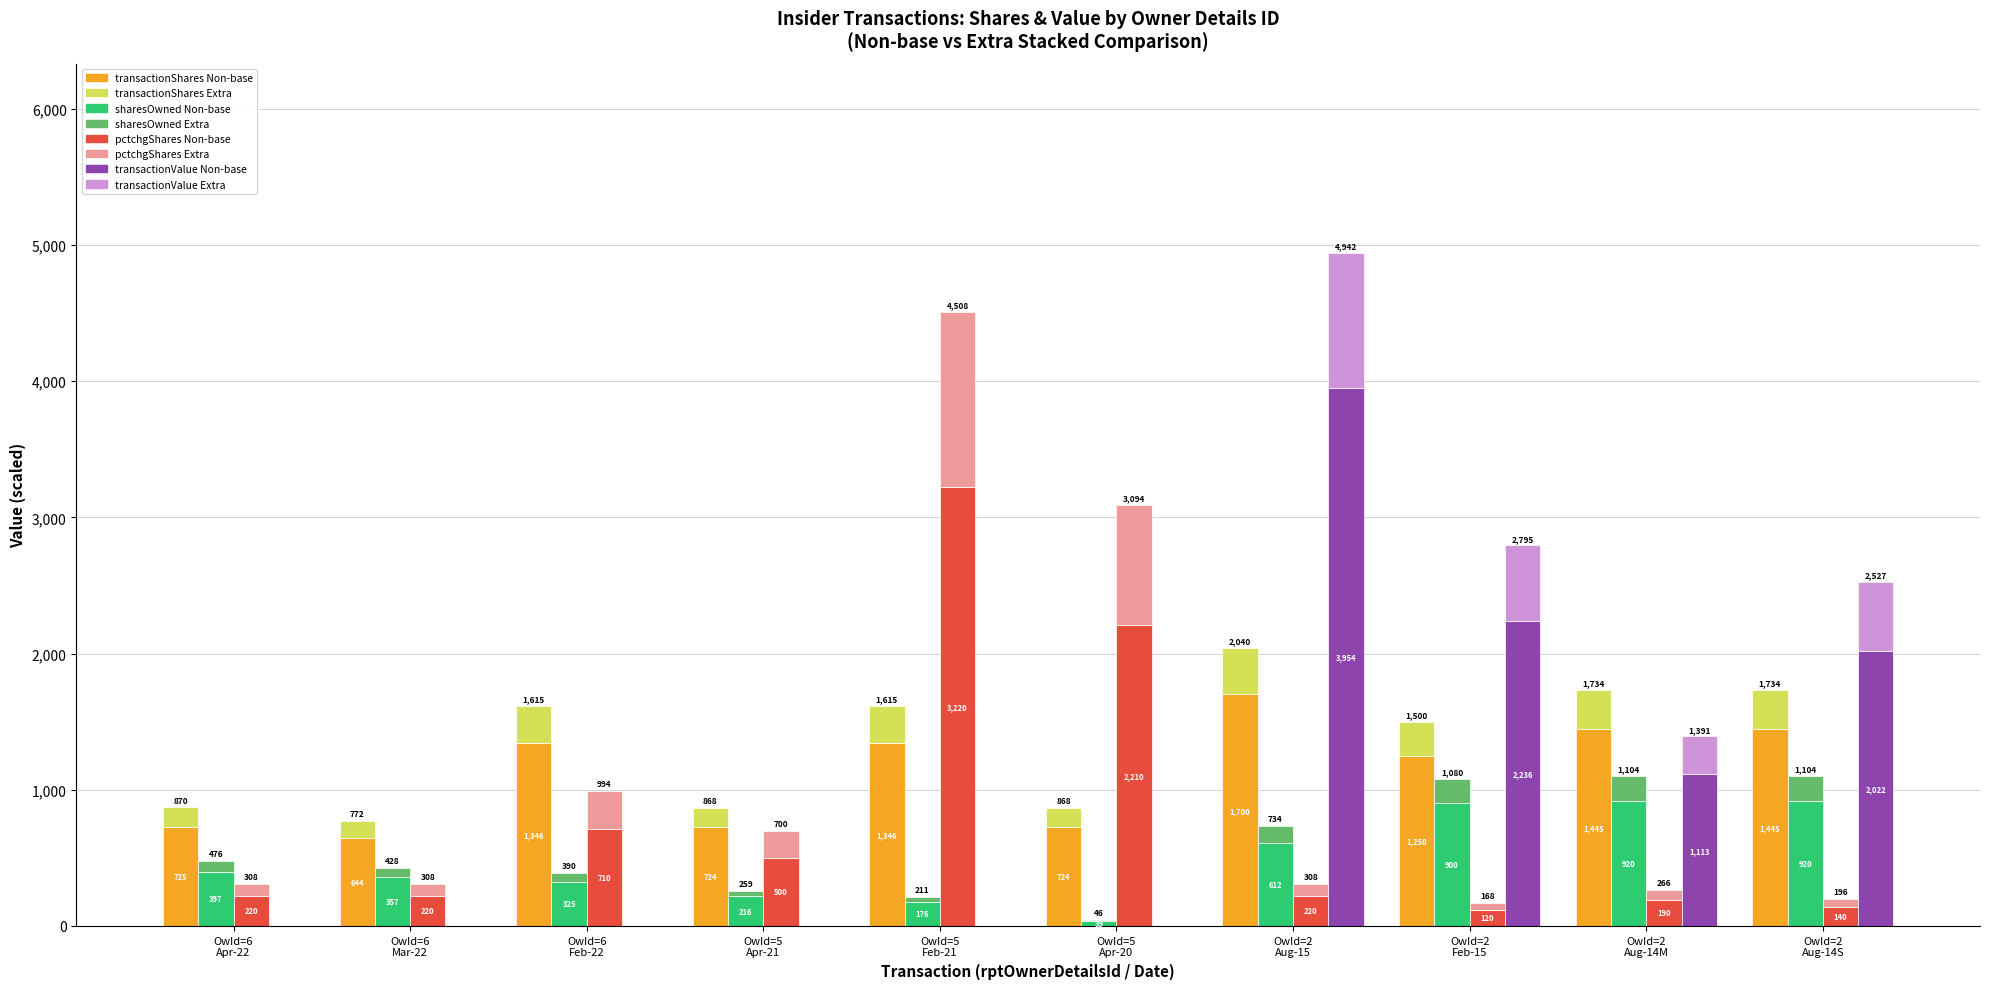

What is the average value of the sharesOwnedFollowingTransaction series?

486